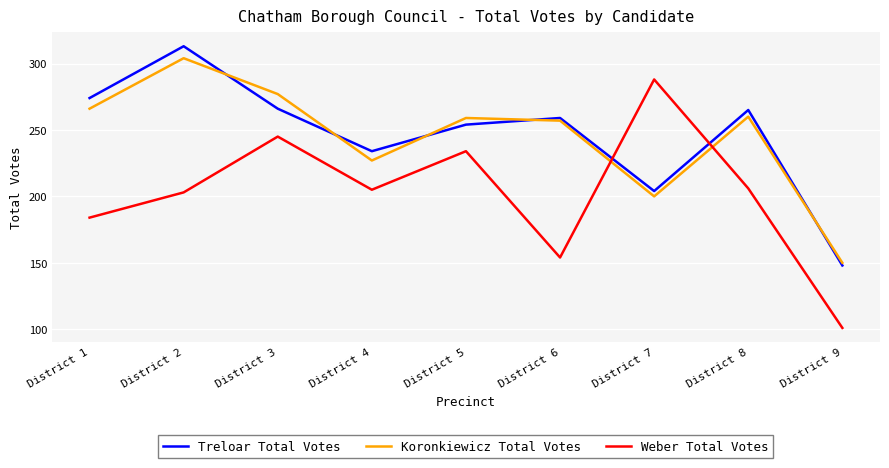

Reading right to left, extract all data points from this chart.

Treloar Total Votes: 148	265	204	259	254	234	266	313	274
Koronkiewicz Total Votes: 150	260	200	257	259	227	277	304	266
Weber Total Votes: 101	206	288	154	234	205	245	203	184